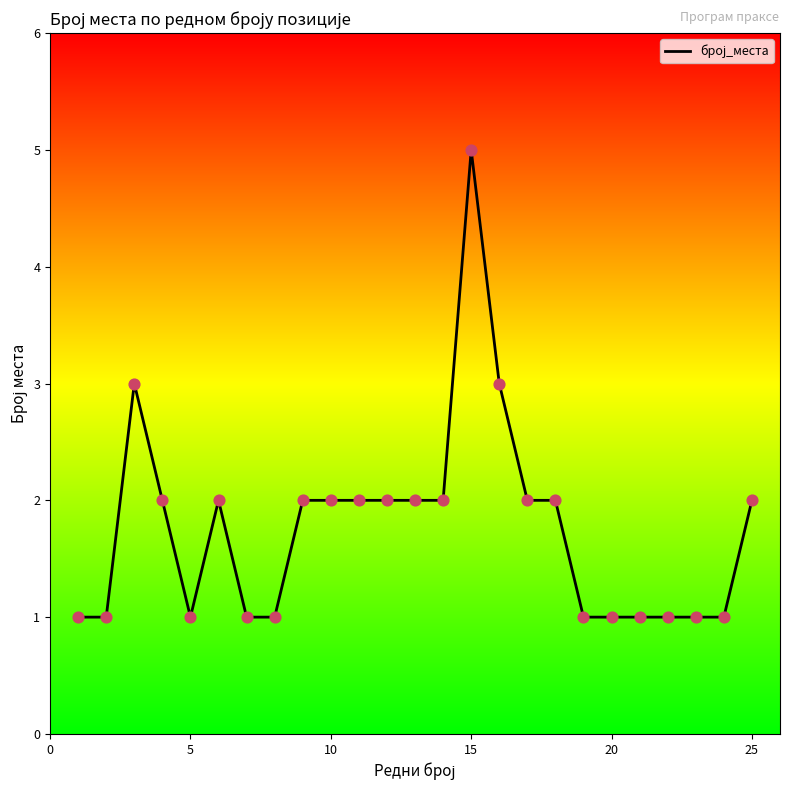

What is the maximum value shown in the chart?

5